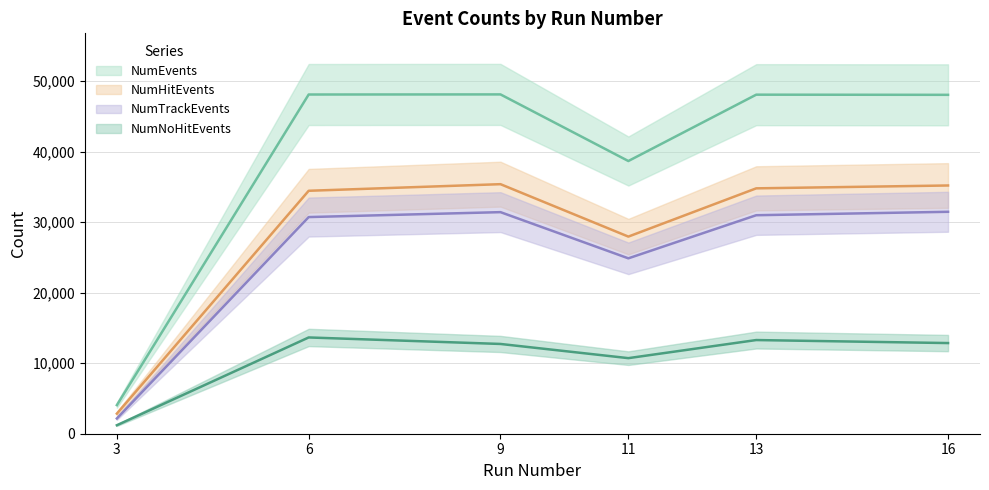

Which has a higher value, 9 or 16?

9